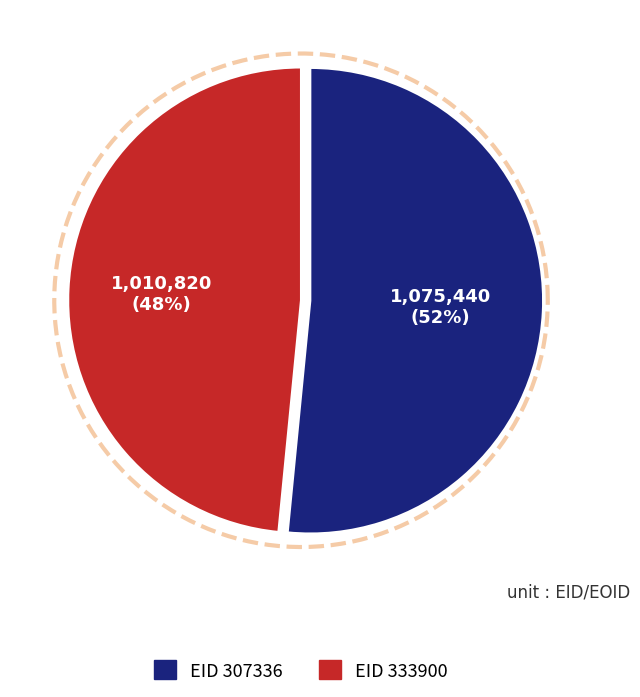

Which category accounts for the majority?

307336